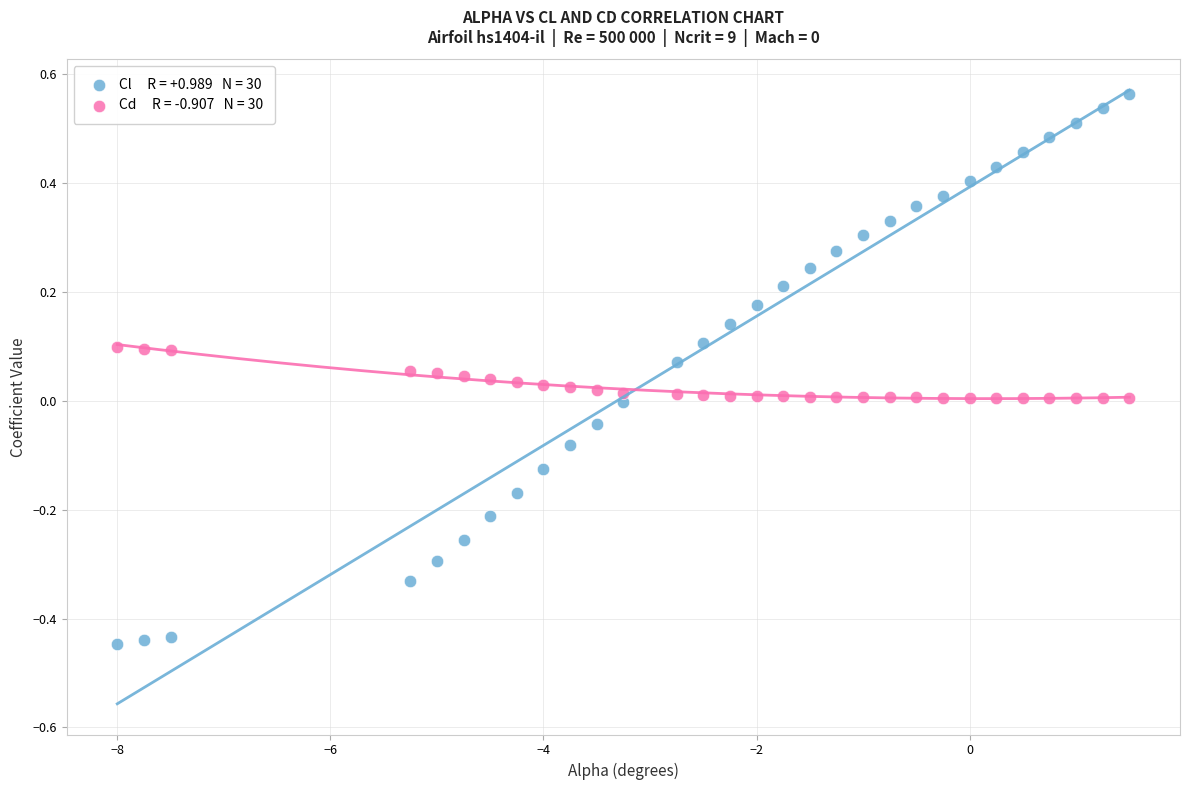

Across all data points, what is the range of X values (max minus min)?

9.5